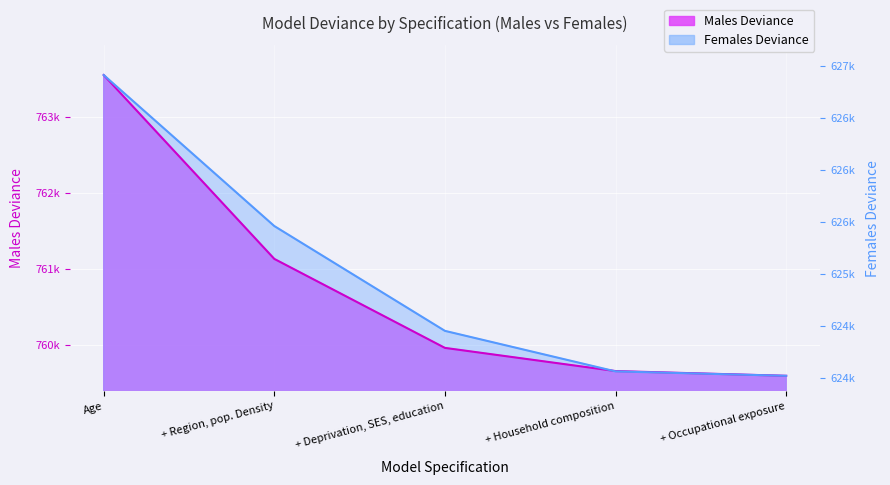

What is the label of the 5th point from the left?

+ Occupational exposure